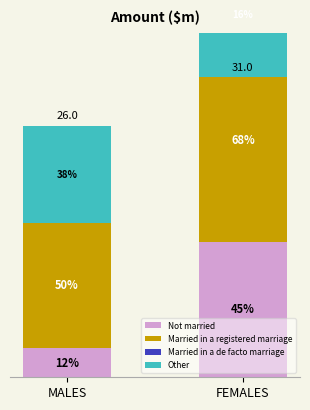

Is it true that Married in a de facto marriage equals 3 at MALES?

False